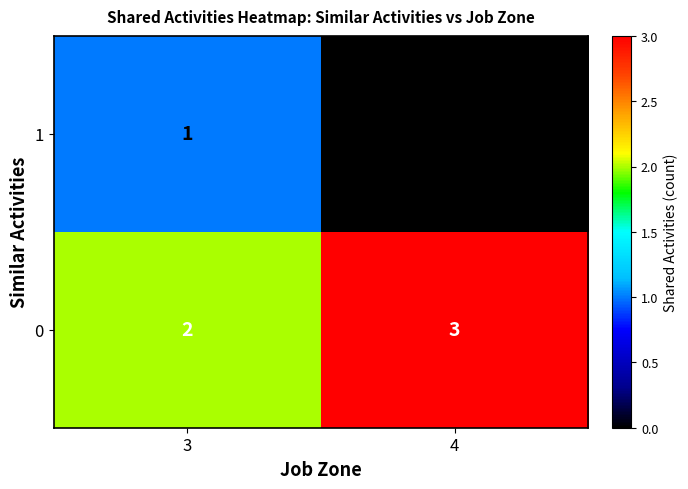

How many positive values does the 1 series have?

1